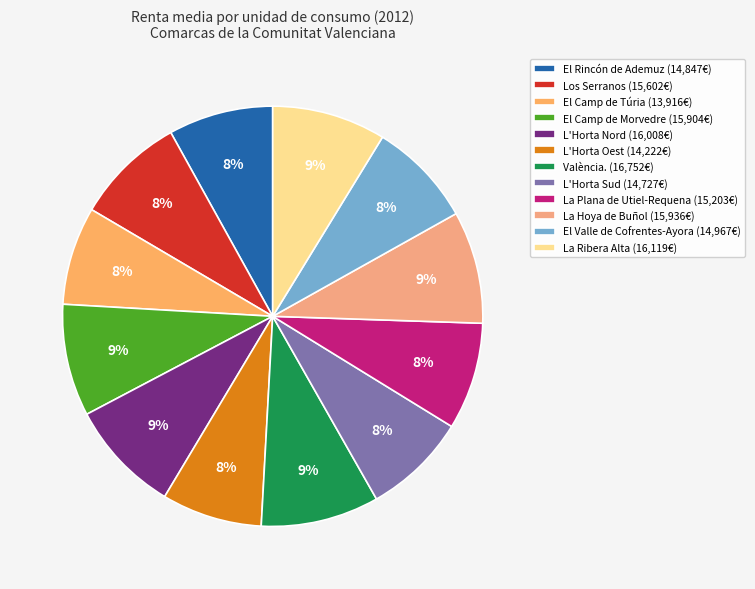

Which has a higher value, El Camp de Morvedre or La Plana de Utiel-Requena?

El Camp de Morvedre